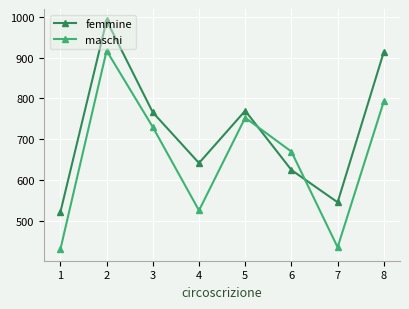

How many times do femmine and maschi cross each other?

2